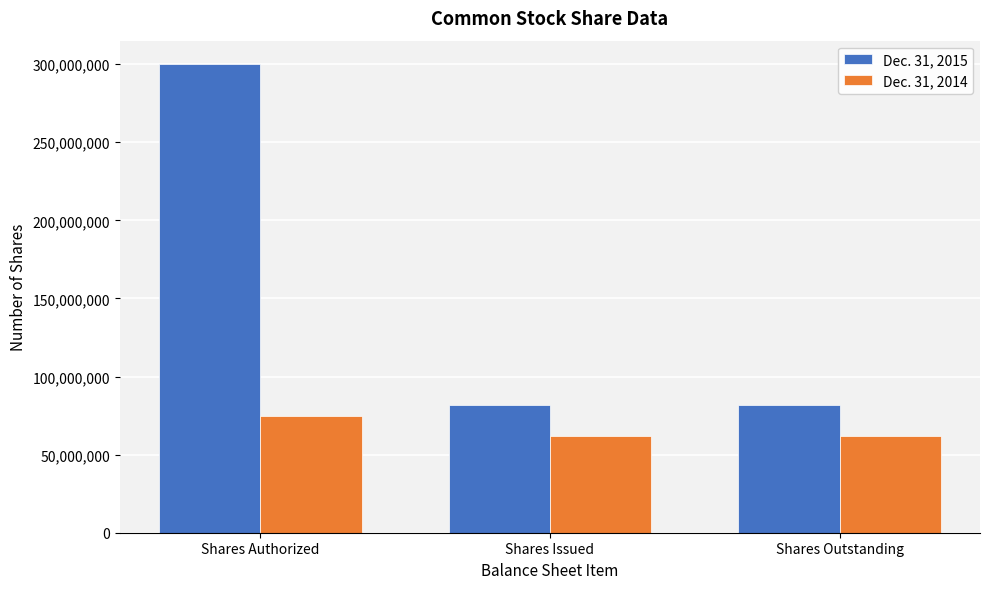

What is the maximum value shown in the chart?

300000000